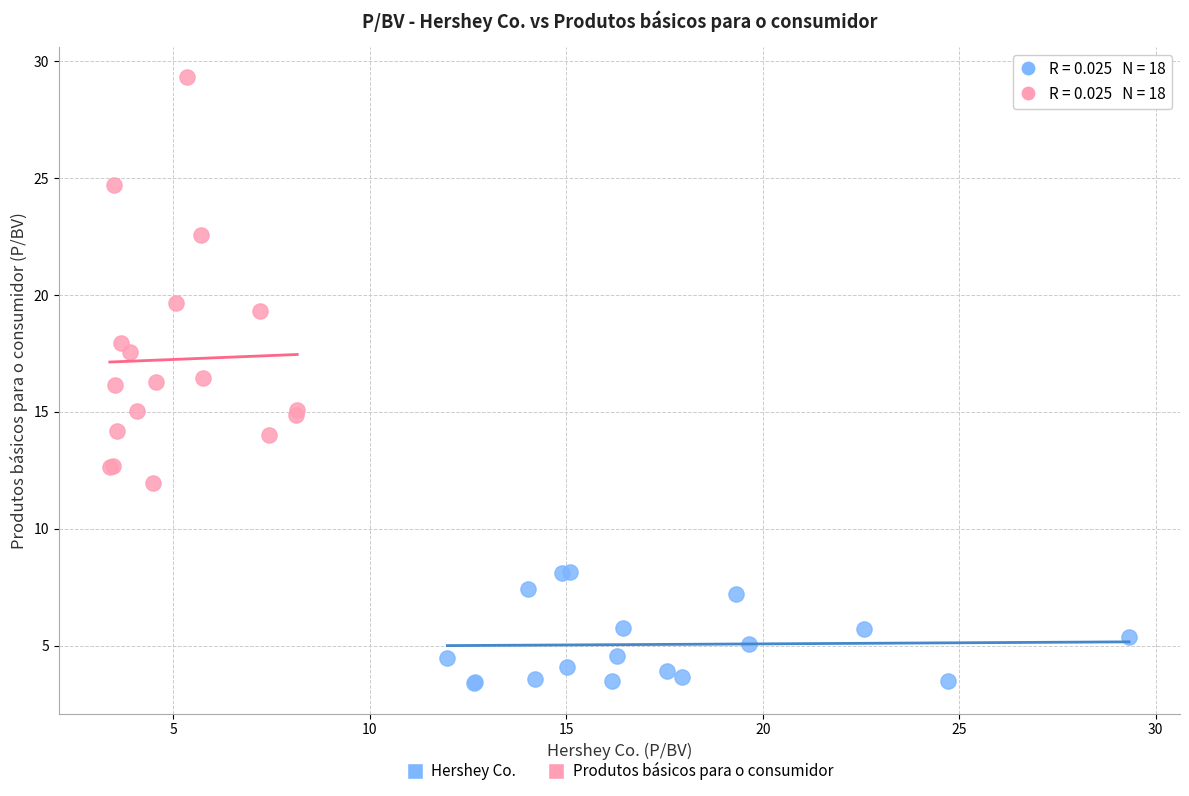

Which series has the widest spread of Y values?

Produtos básicos para o consumidor